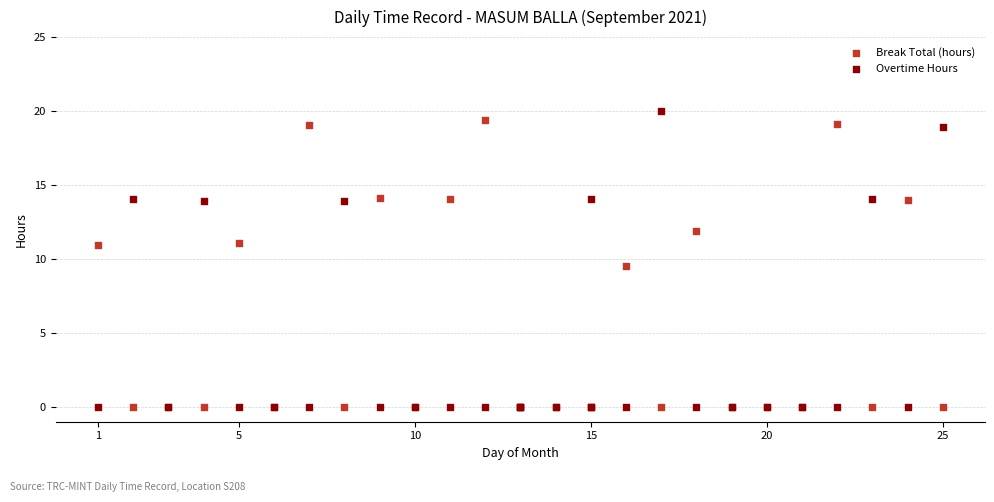

In the Overtime Hours series, what Y value is closest to 10?

13.9